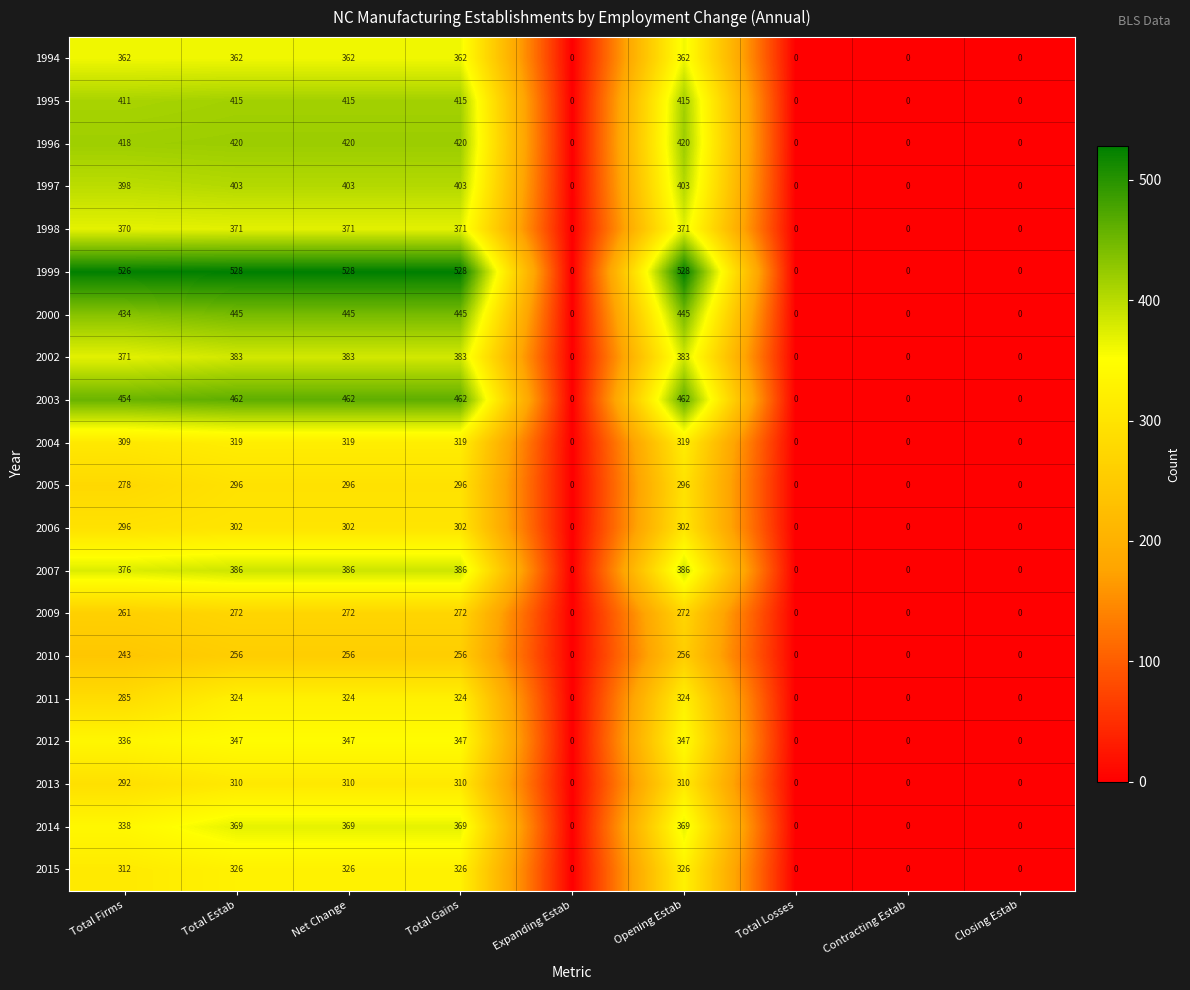

The value of 2005 at Net Change is 296. True or false?

True